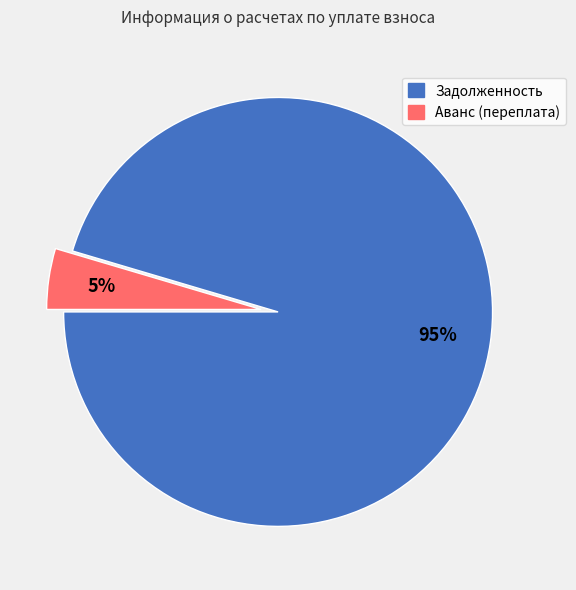

Does Аванс (переплата) represent more than half of the total?

No